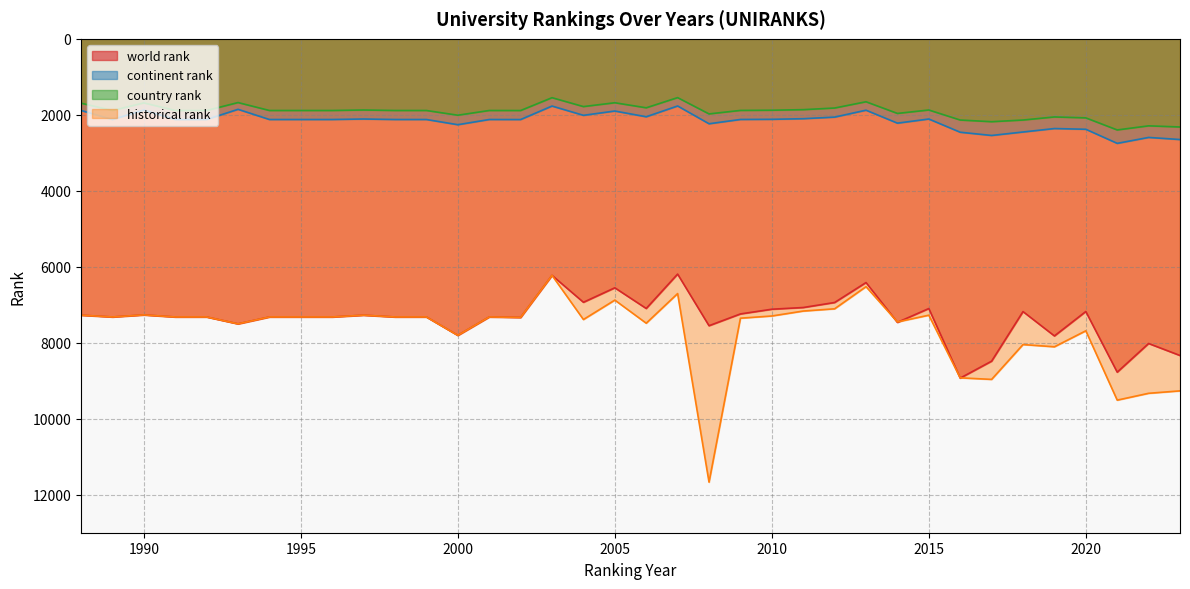

Is it true that historical rank equals 7267 at 1990?

True